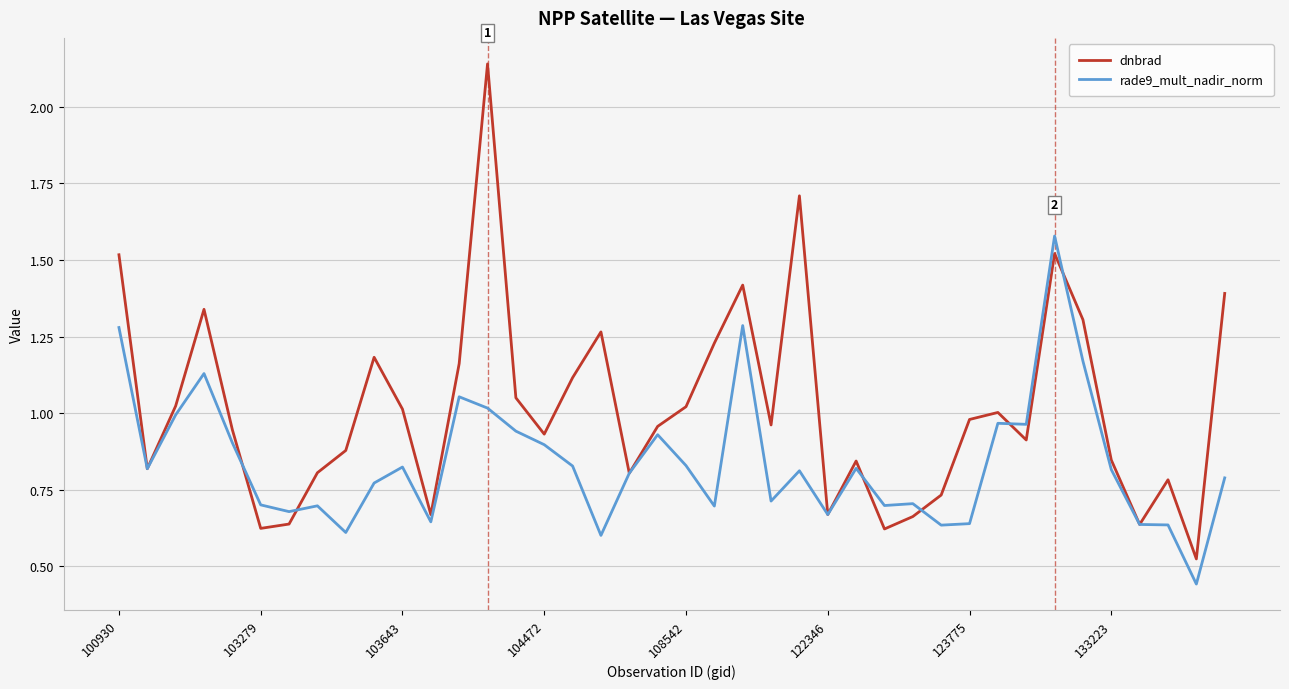

List the series in order of their overall mean, lowest first.

rade9_mult_nadir_norm, dnbrad